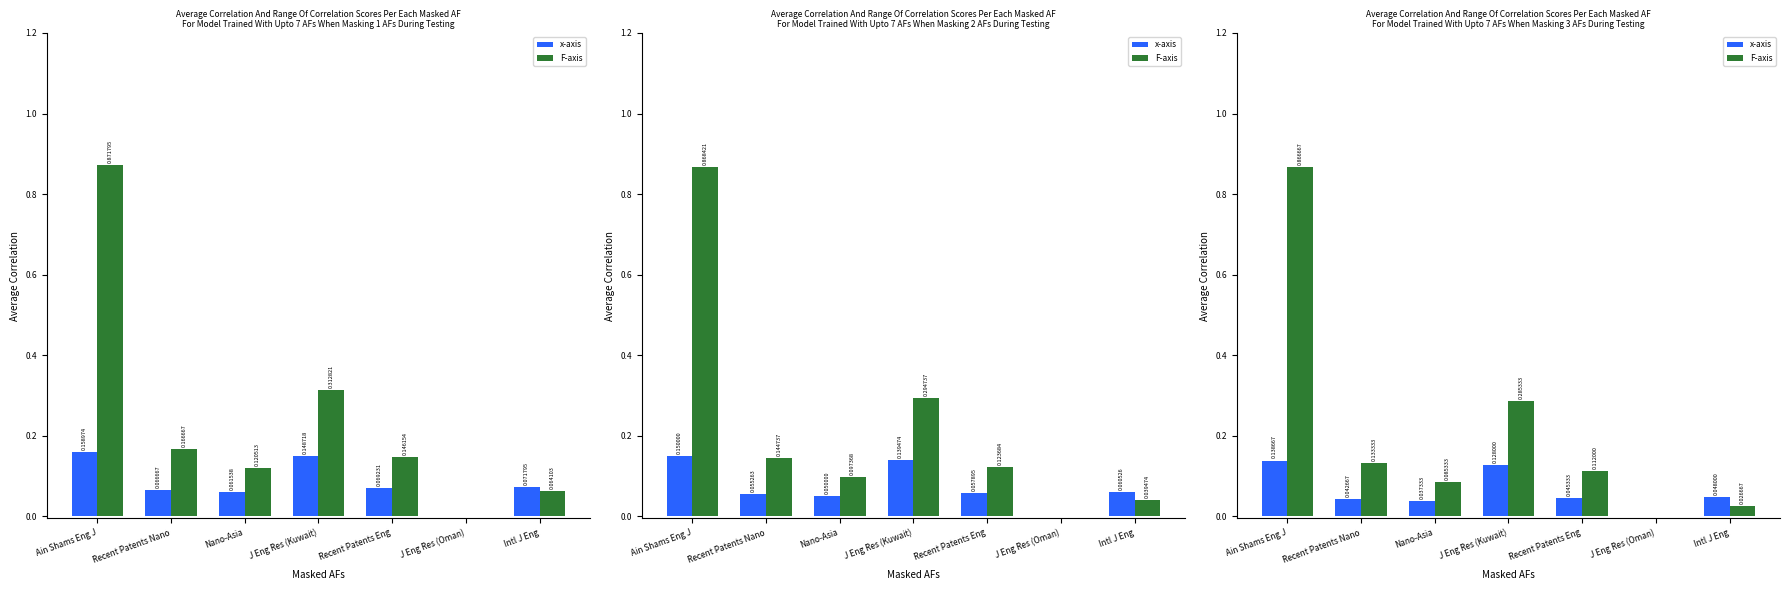

Reading left to right, what are all the values shown in this chart?

x-axis: Ain Shams Eng J=0.1	Recent Patents Nano=0.0	Nano-Asia=0.0	J Eng Res (Kuwait)=0.1	Recent Patents Eng=0.0	J Eng Res (Oman)=0.0	Intl J Eng=0.0
F-axis: Ain Shams Eng J=0.9	Recent Patents Nano=0.1	Nano-Asia=0.1	J Eng Res (Kuwait)=0.3	Recent Patents Eng=0.1	J Eng Res (Oman)=0.0	Intl J Eng=0.0